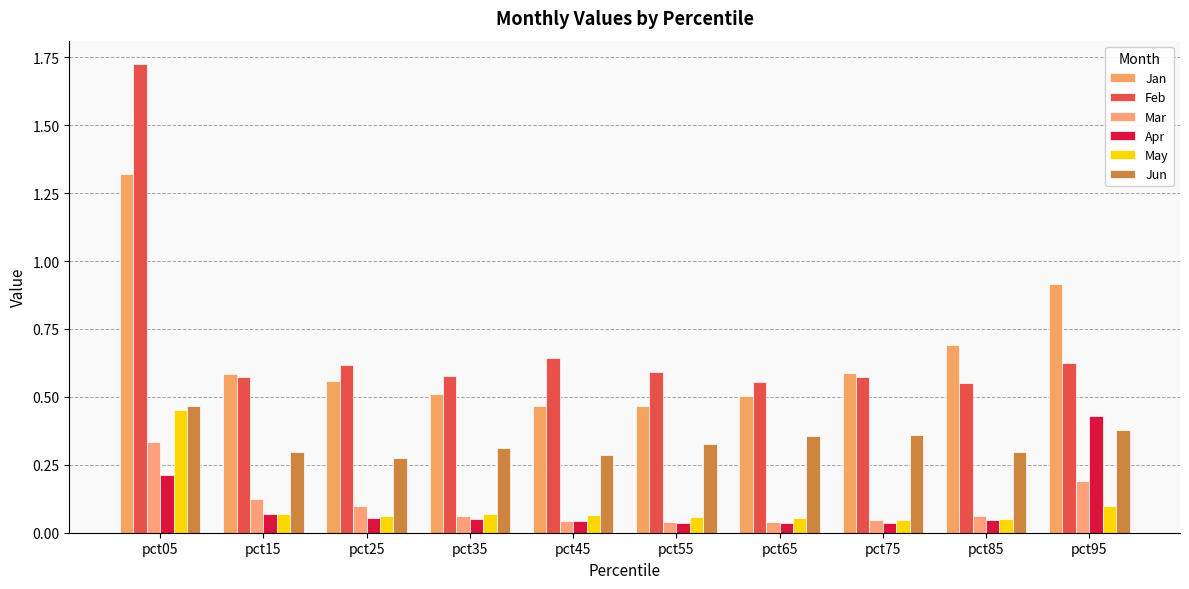

Which category has the highest value across all series?

pct05